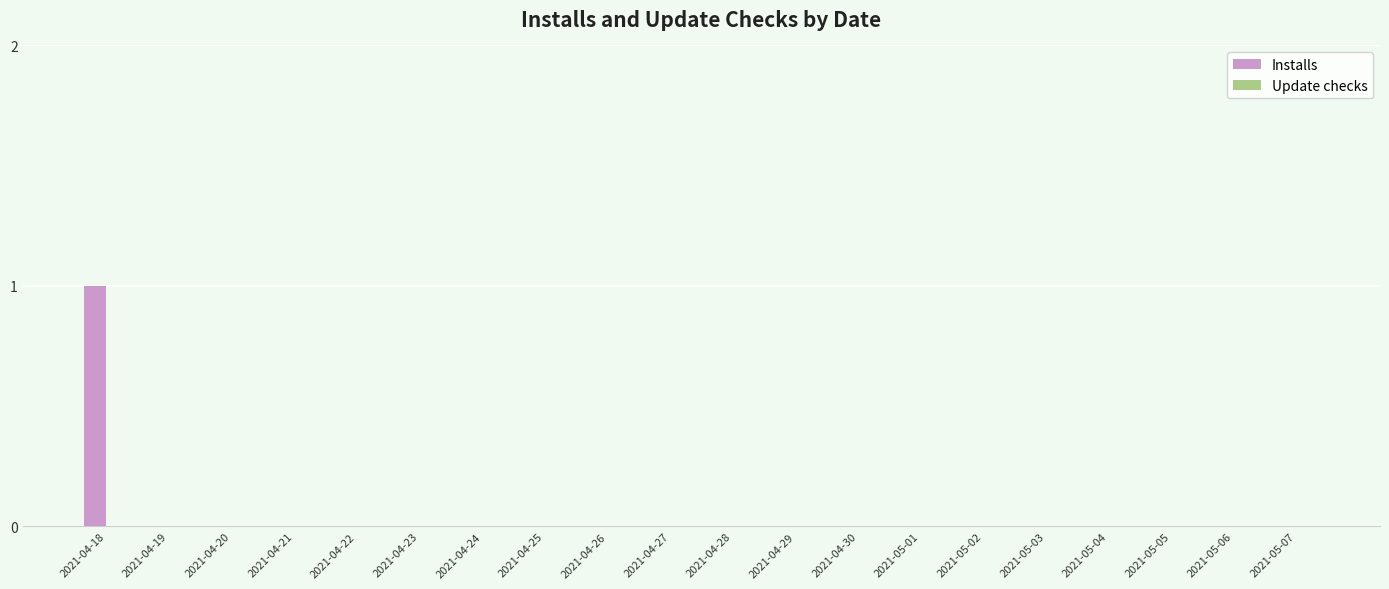

Which label corresponds to the largest value in the chart?

2021-04-18